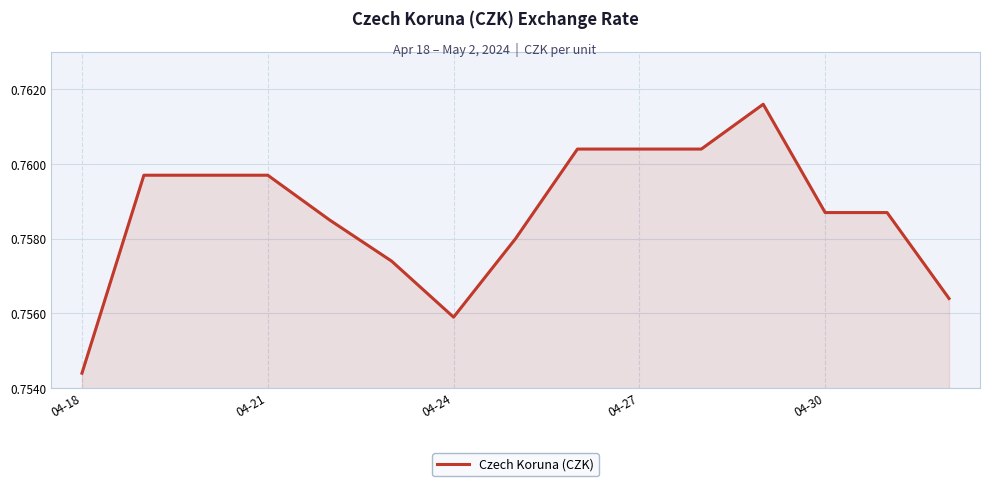

Does the chart display data point markers on the line(s)?

No